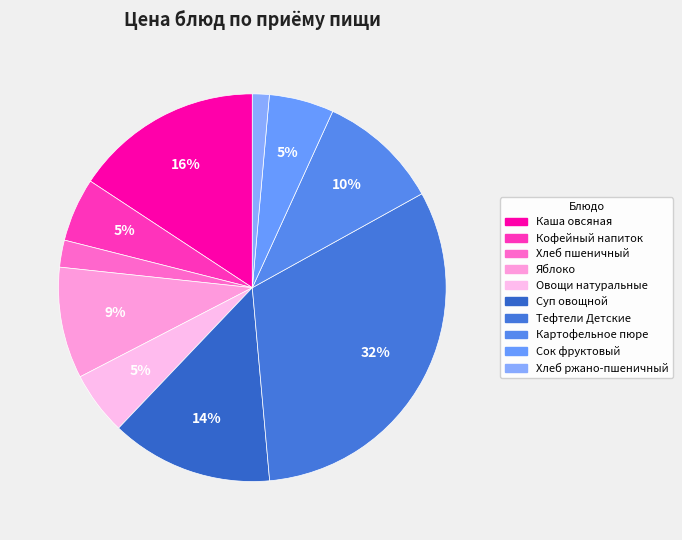

Does any single category account for the majority?

No